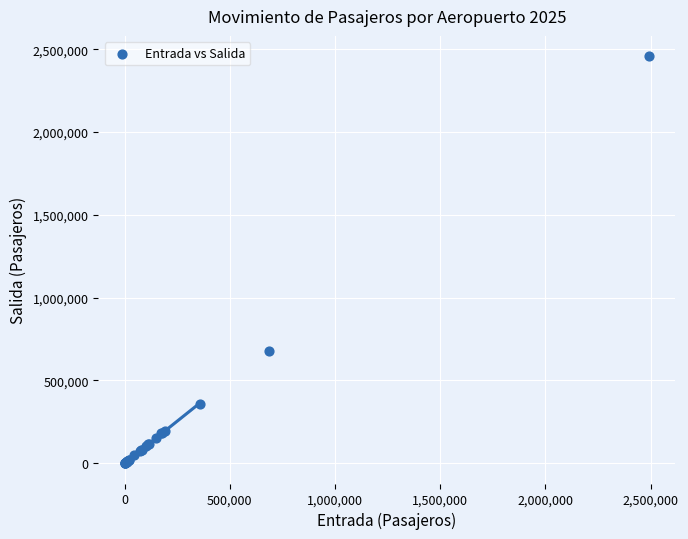

What Y value in the scatter plot is closest to 1228970?

679661